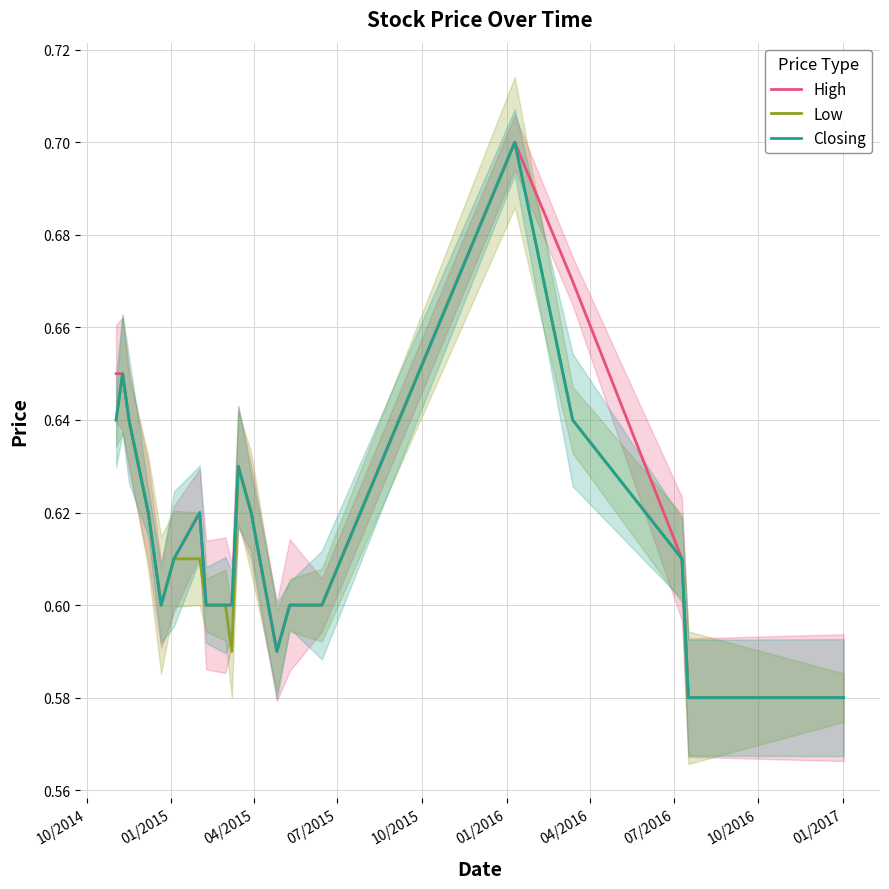

At which category is the sum across all series the highest?

15